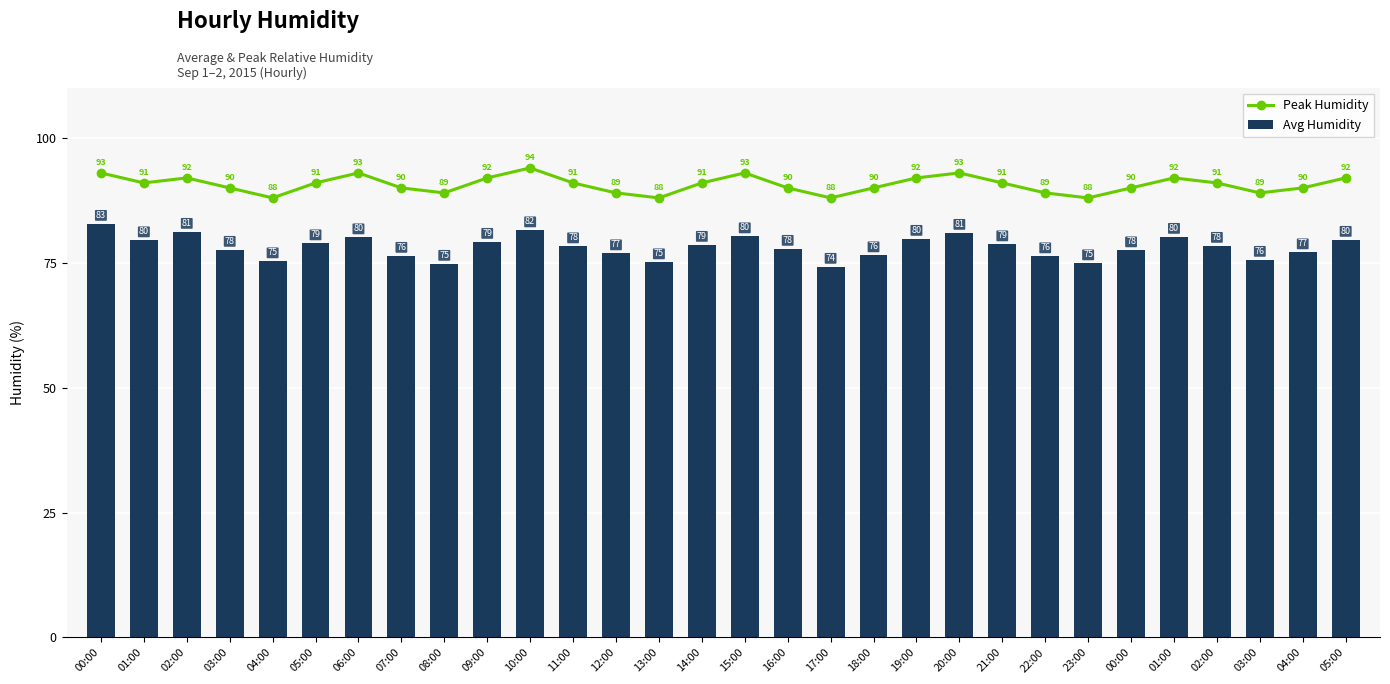

Rank the series by their average value, from lowest to highest.

Avg Humidity, Peak Humidity